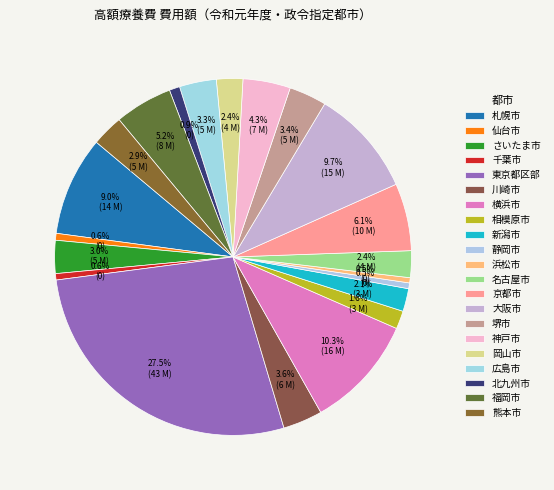

How many segments does this pie chart have?

21